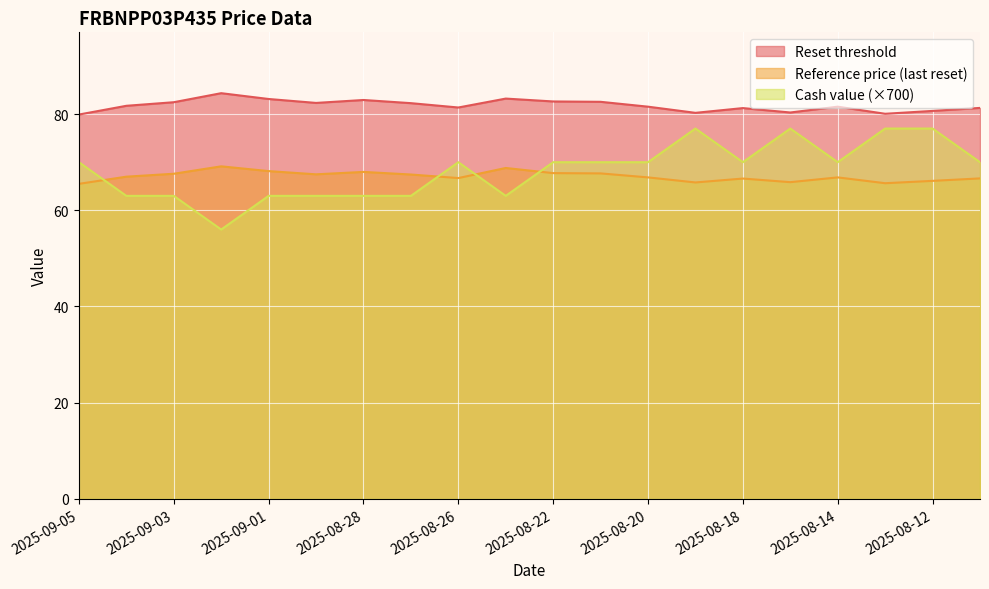

Rank the categories by Reference price (last reset) value from lowest to highest.

2025-09-05, 2025-08-13, 2025-08-19, 2025-08-15, 2025-08-12, 2025-08-18, 2025-08-11, 2025-08-26, 2025-08-20, 2025-08-14, 2025-09-04, 2025-08-27, 2025-08-29, 2025-09-03, 2025-08-21, 2025-08-22, 2025-08-28, 2025-09-01, 2025-08-25, 2025-09-02